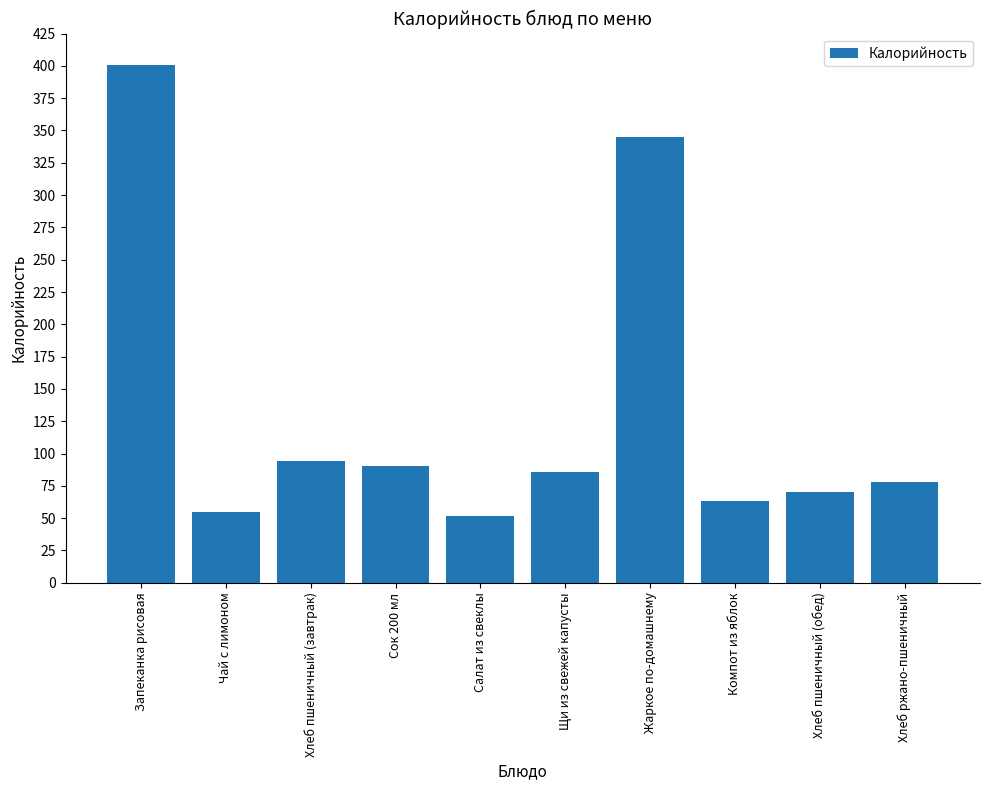

What is the label of the 8th bar from the left?

Компот из яблок